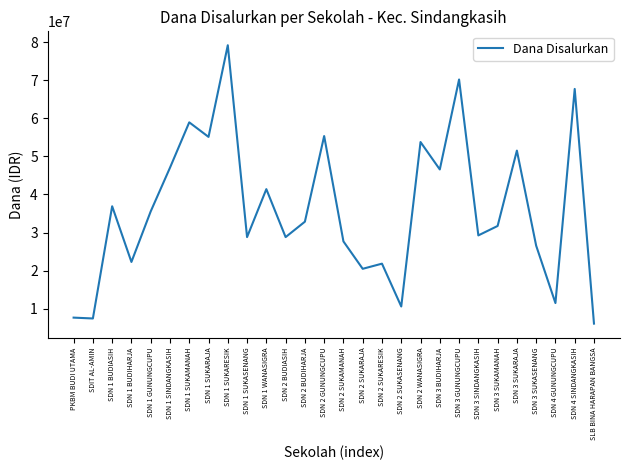

True or false: the data shows 20475000 at SDN 2 SUKARAJA.

True